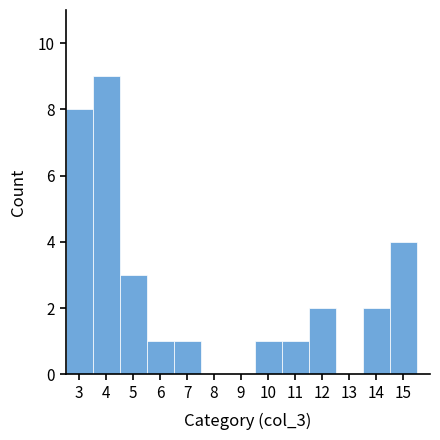

How tall is the bar that spans 3.5 to 4.5 on the x-axis? The values are not printed on the chart, so give them approximately, as read against the axis.

9